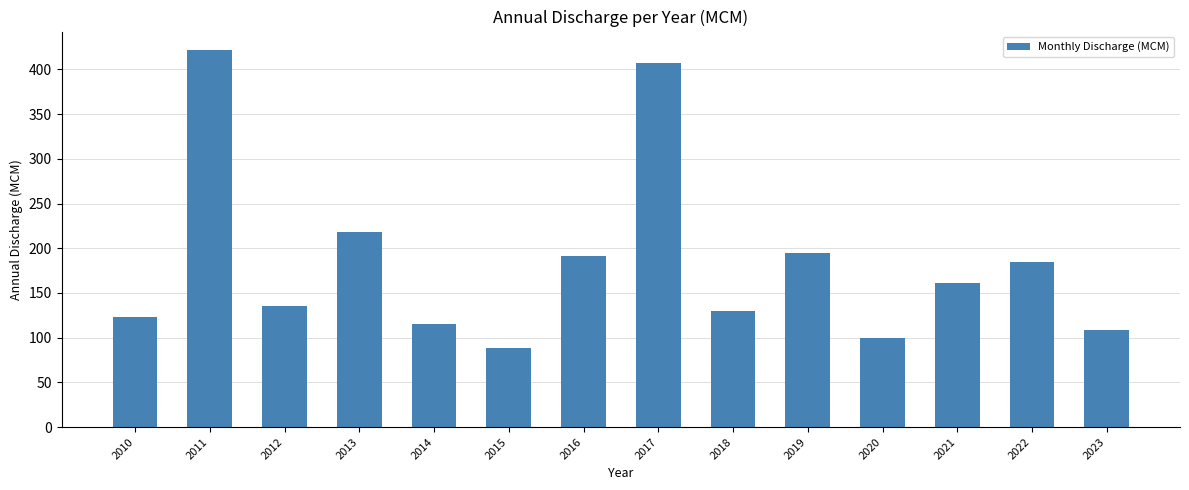

Is it true that the value at 2011 is 290.0?

False